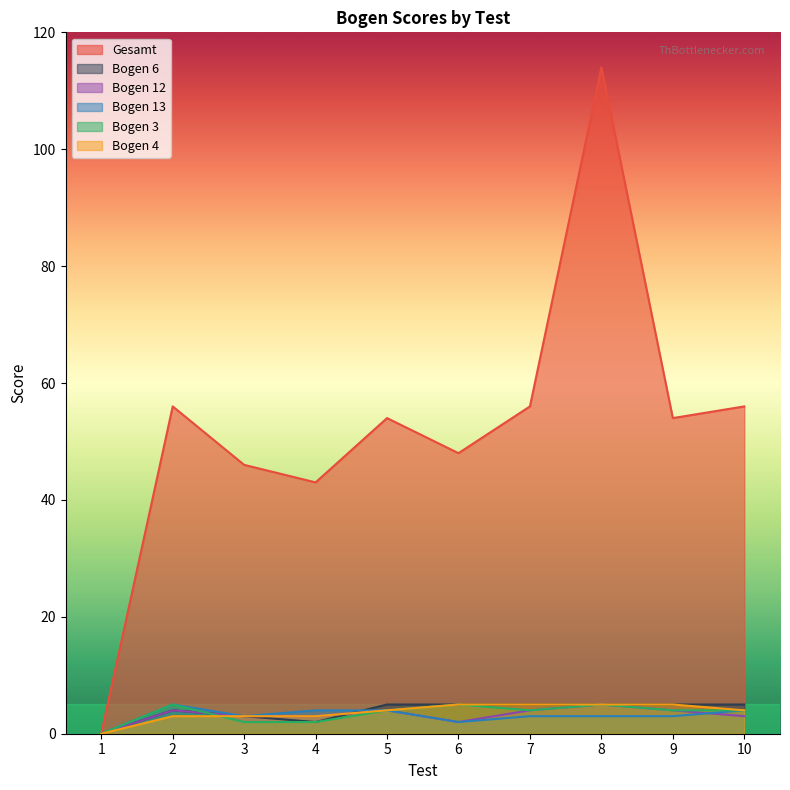

True or false: Gesamt and Bogen 12 cross at least once.

False